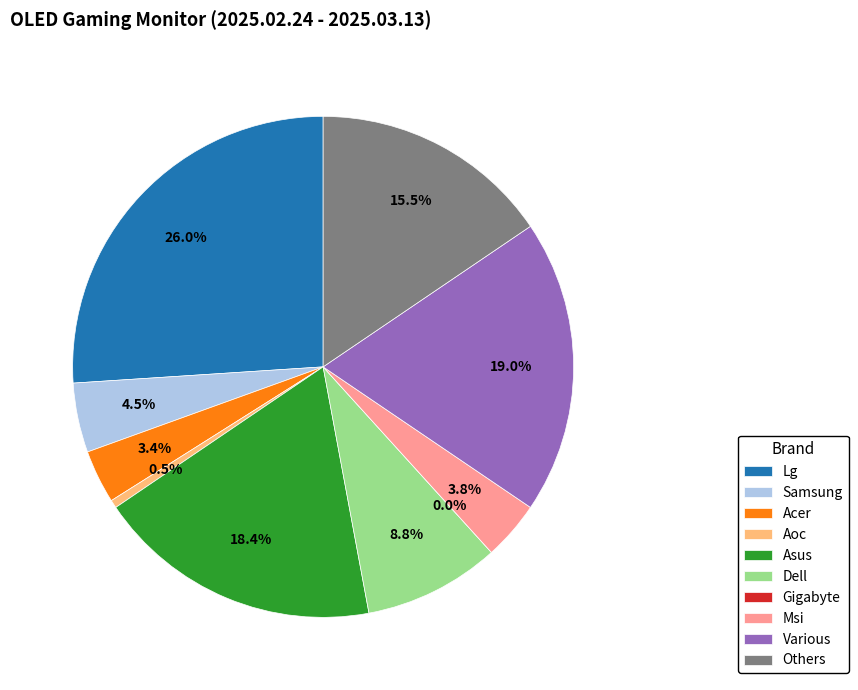

The Dell slice represents 9% of the pie. True or false?

True